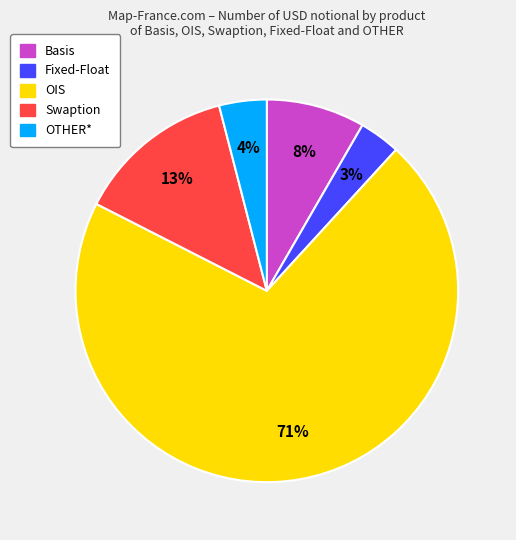

Which category has the smallest portion of the pie?

Fixed-Float